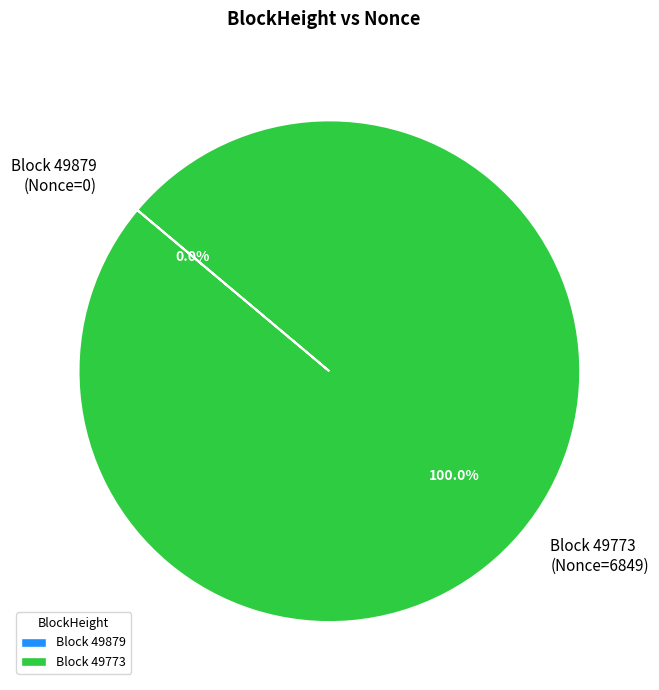

Rank the categories by value from lowest to highest.

49879, 49773